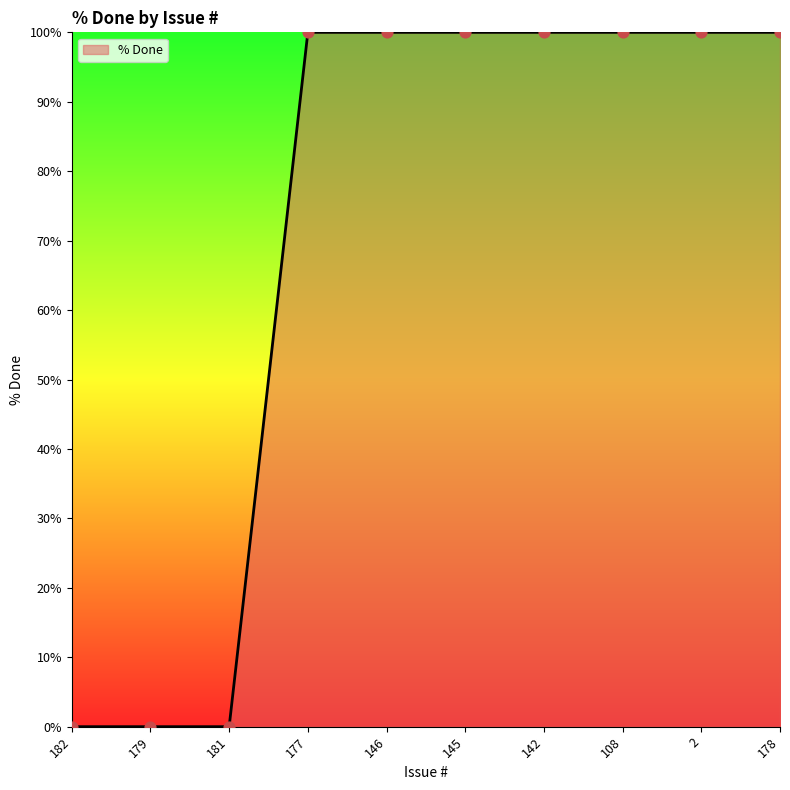

Which has a higher value, 182 or 145?

145